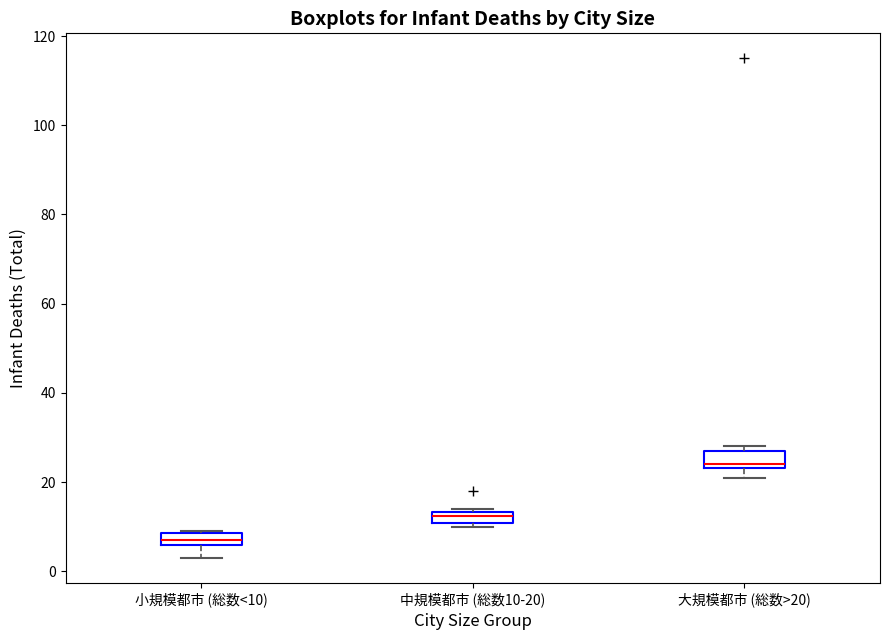

Where does the median line of the box for 中規模都市 (総数10-20) sit on the y-axis? The values are not printed on the chart, so give them approximately, as read against the axis.

12